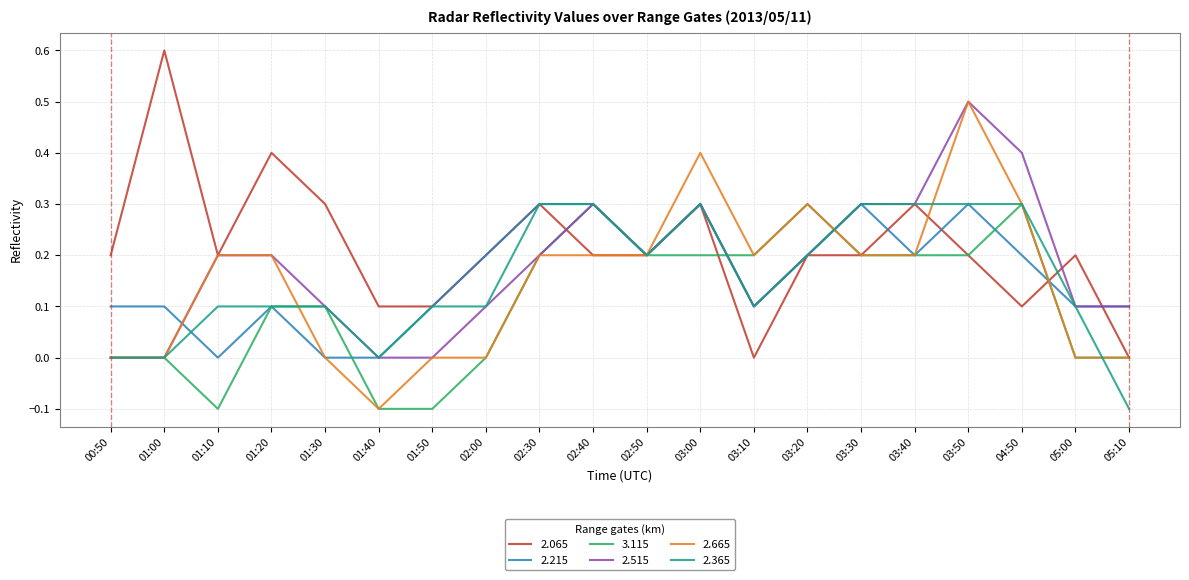

What position from the left is 01:50?

7